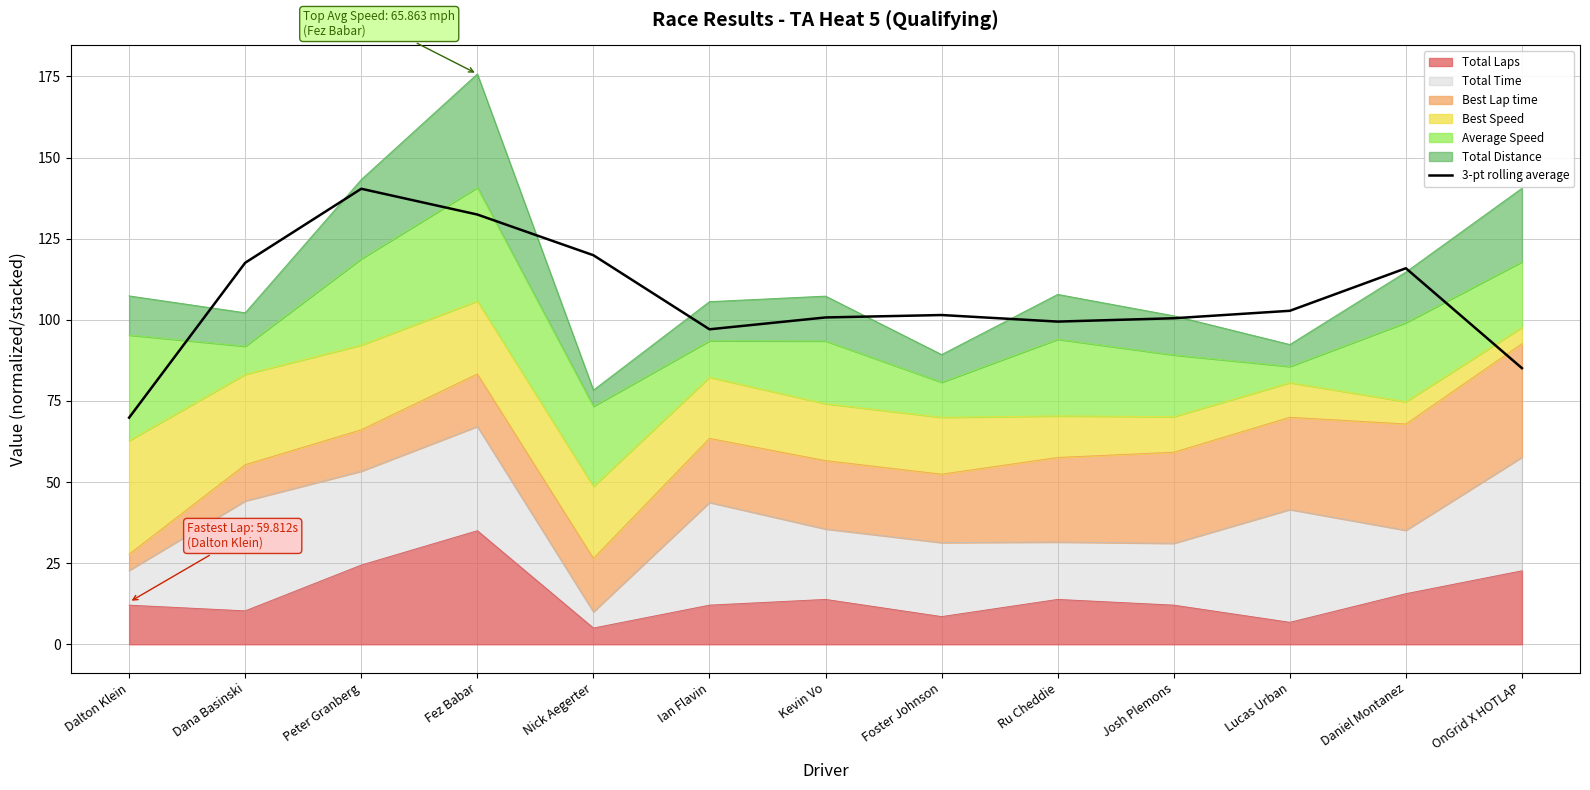

Where is the data nearest to the value 105?

Lucas Urban